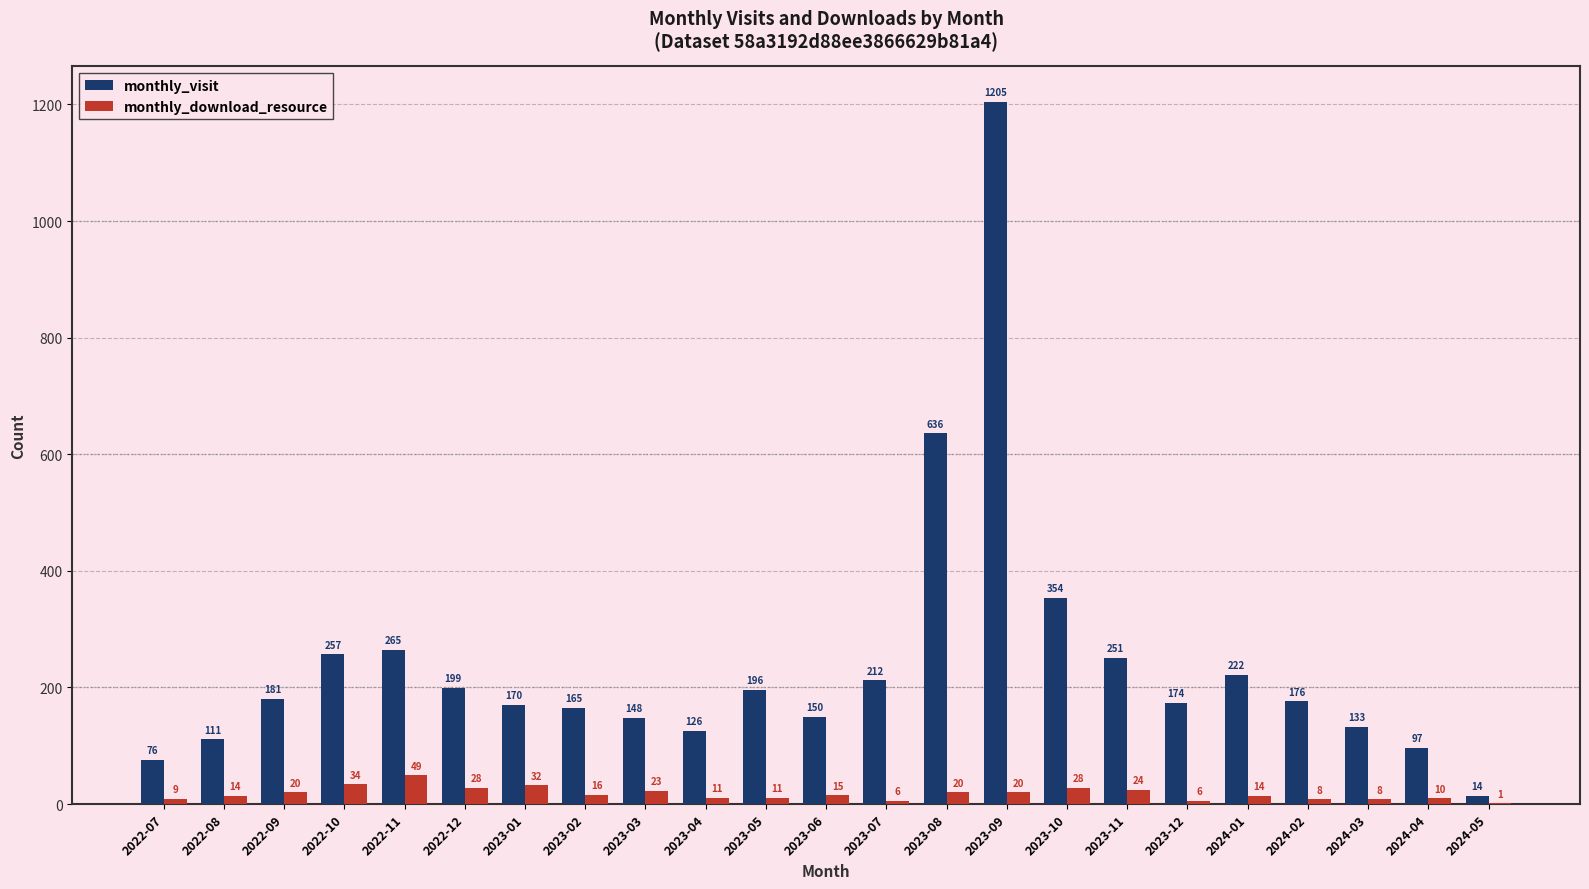

At which category does the chart reach its peak across all series?

2023-09